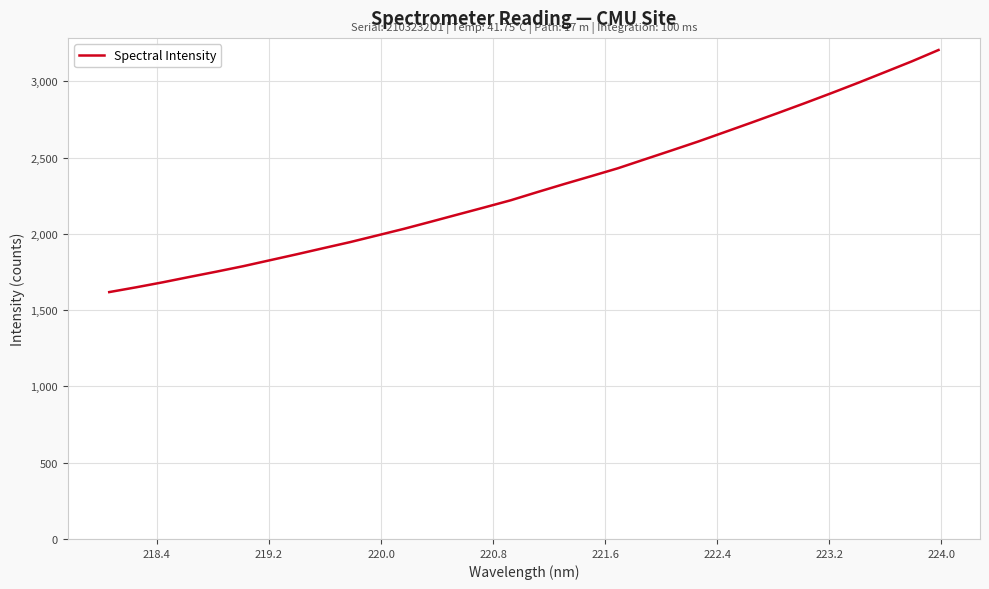

How many lines are shown in the chart?

1